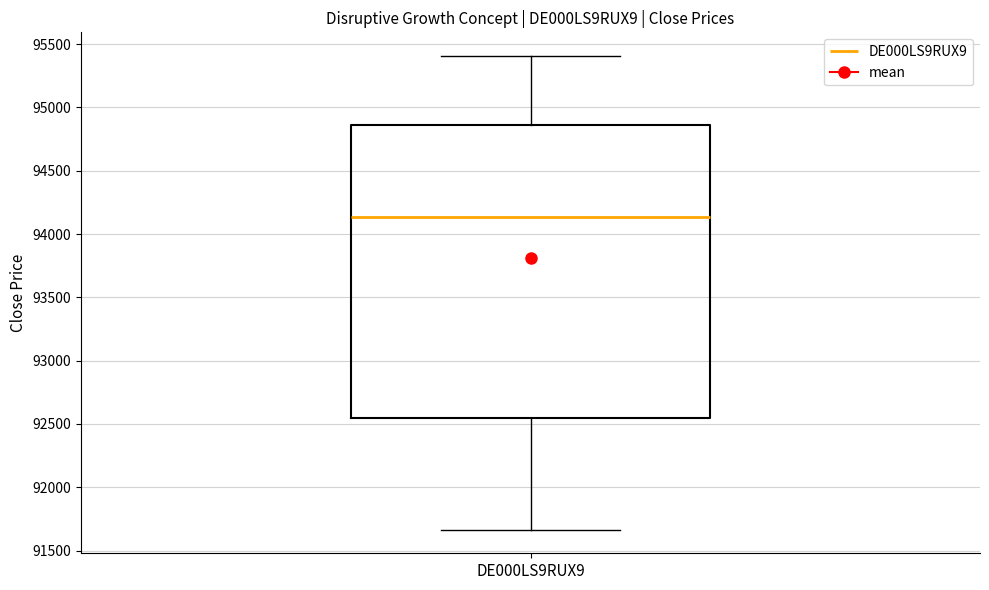

Read this box plot against the y-axis: the position of the median line, the range covered by the box, and the ends of both whiskers. The values are not printed on the chart, so give them approximately, as read against the axis.

median 94150, box 92550 to 94850, whiskers 91650 to 95400